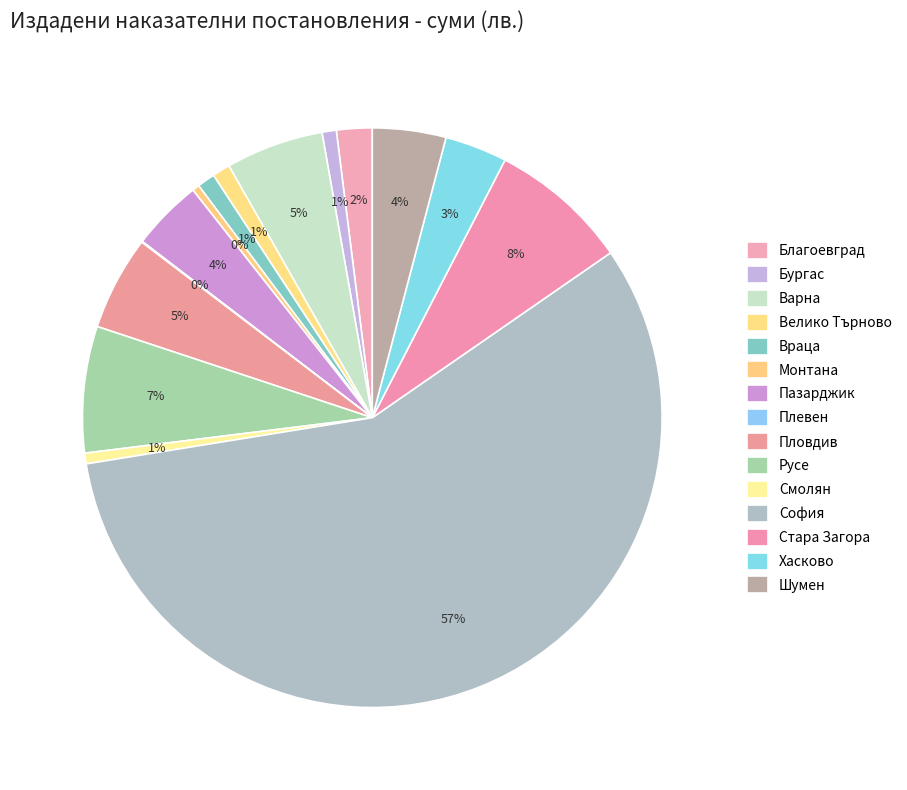

Which category accounts for the majority?

София